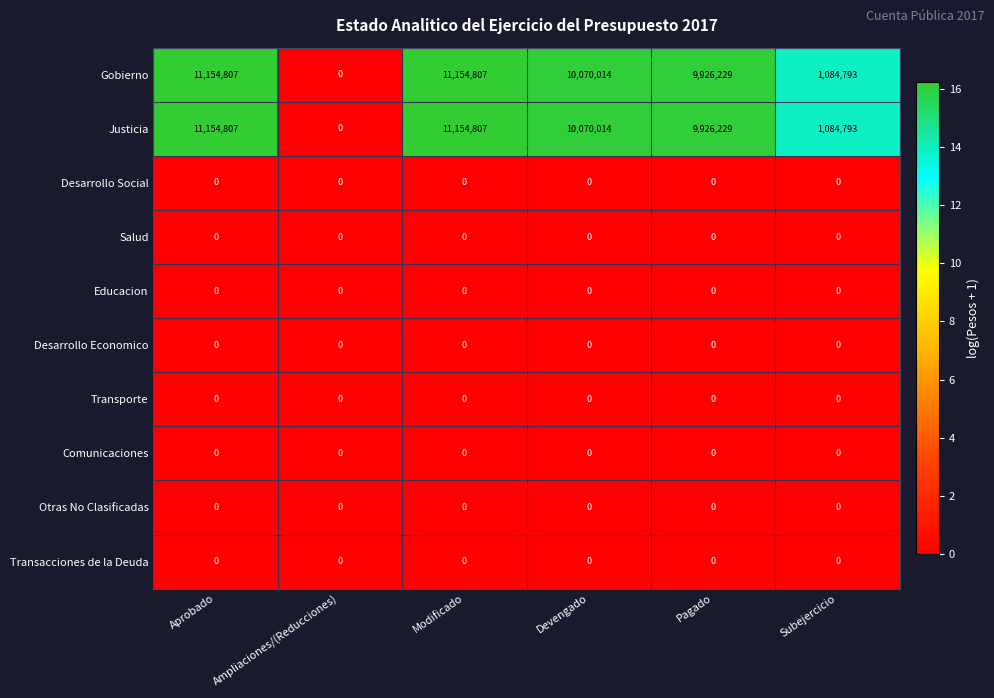

What is the sum of the Gobierno values at Devengado and Pagado?

19996243